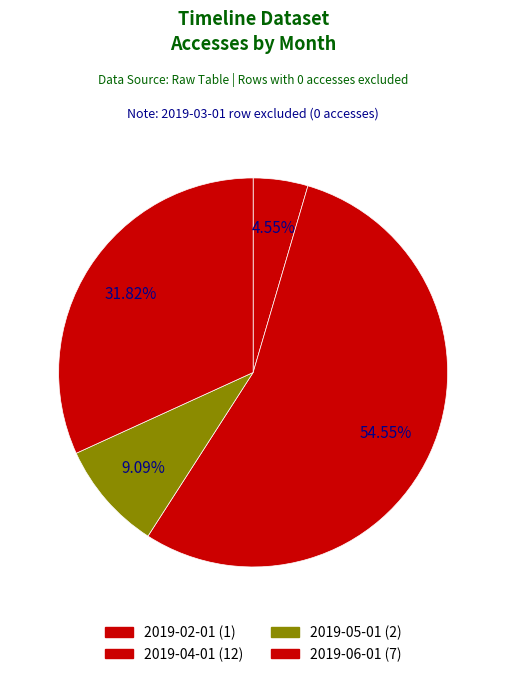

Is the sum of 2019-05-01 and 2019-06-01 greater than half?

No